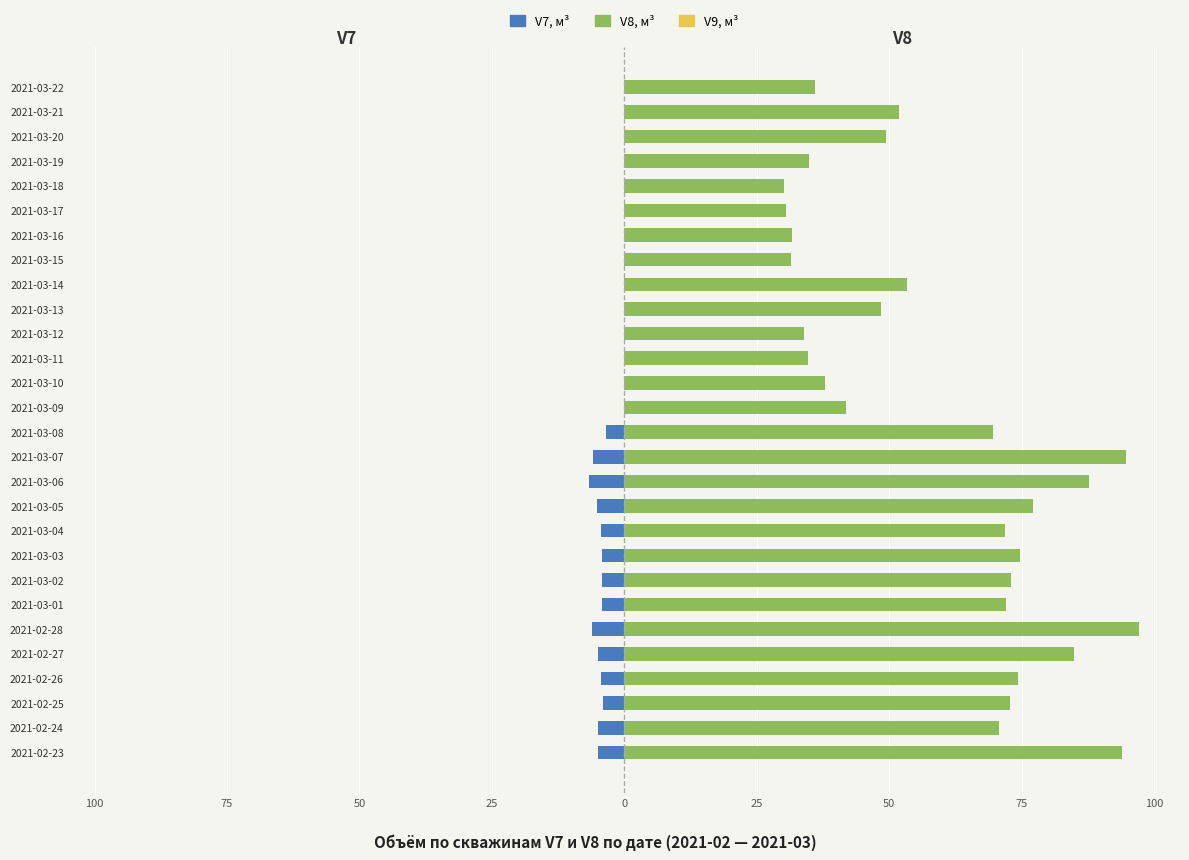

What is the difference between the maximum and minimum values in the V8, м³ series?

66.9